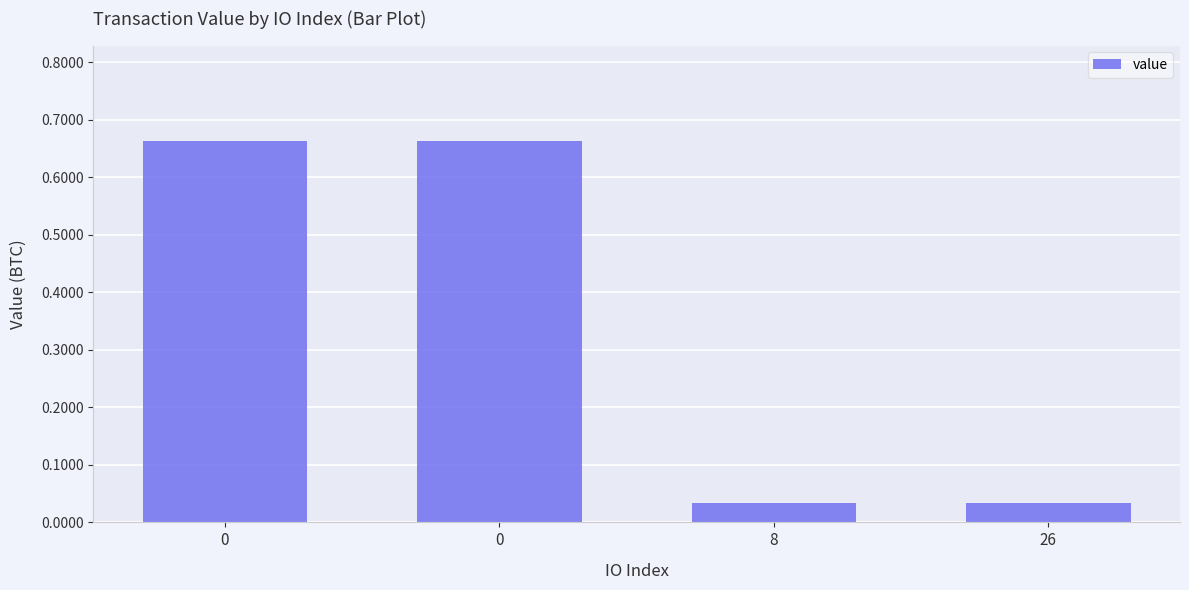

List the labels in order of value, smallest first.

8, 26, 0, 0